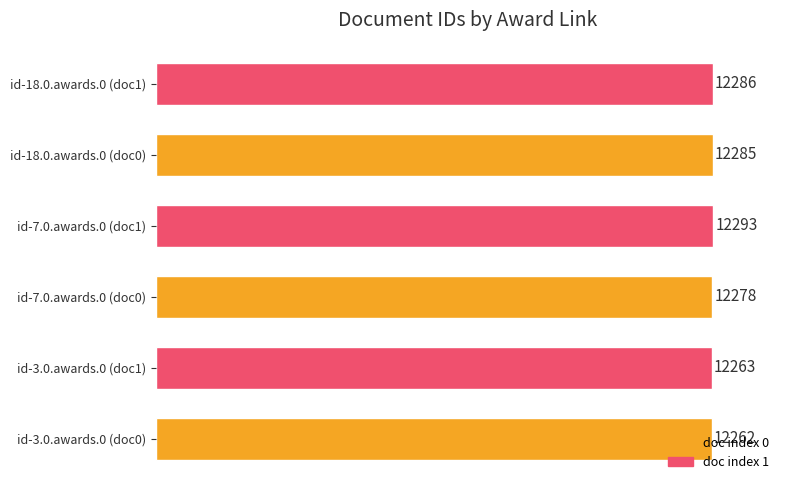

Where is the data nearest to the value 12277?

id-7.0.awards.0 (doc0)